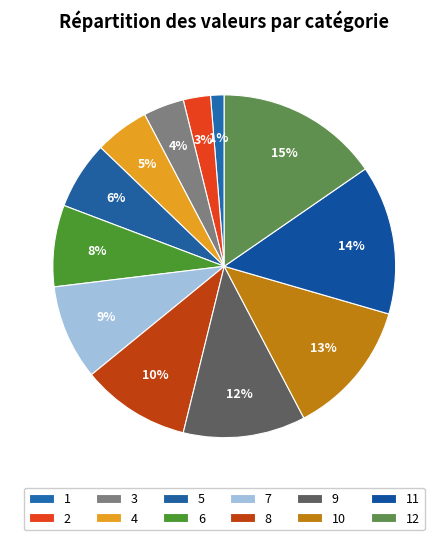

Which slice is the smallest?

1